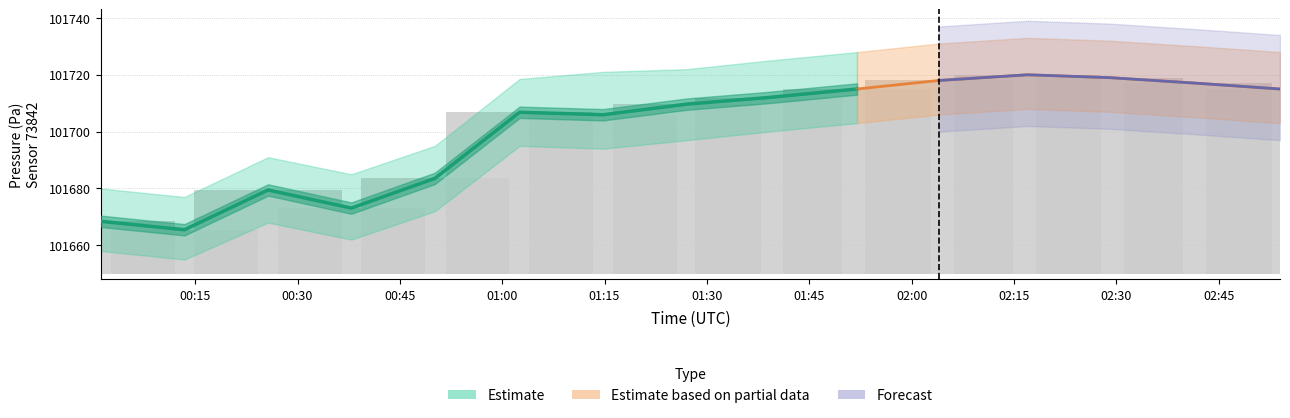

What is the value of the pressure_lower bar at the 3rd from the left?

101668.0